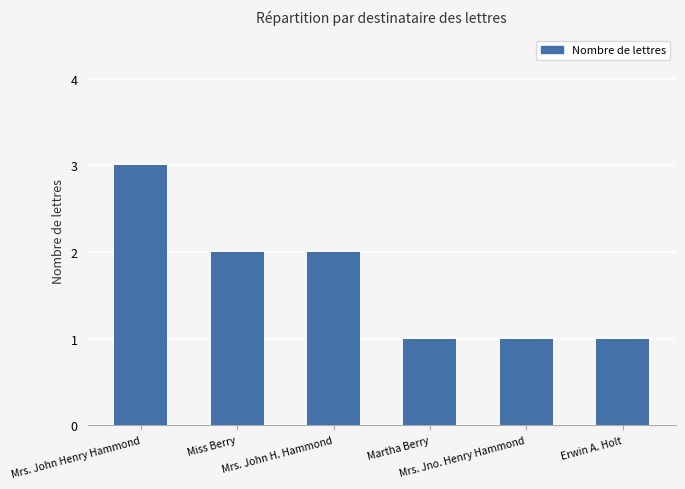

Reading left to right, list all the values displayed in this chart.

3	2	2	1	1	1